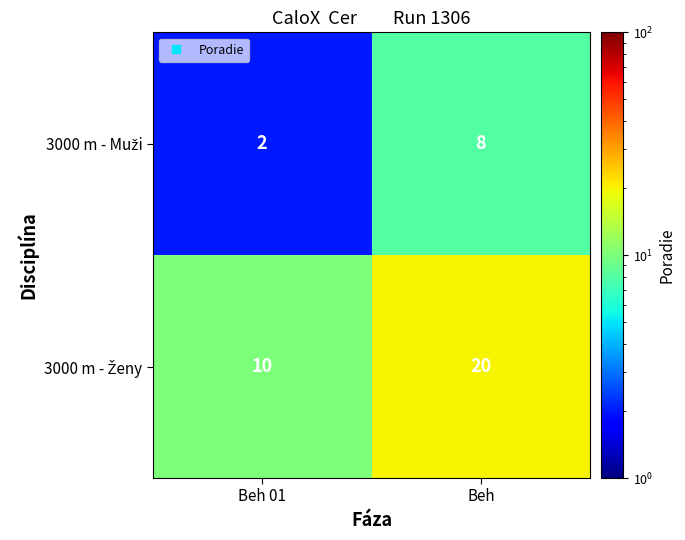

At which category is the sum across all series the highest?

Beh